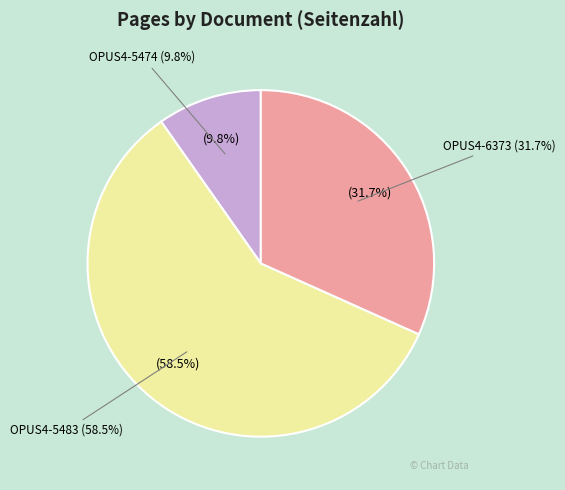

What is the ratio of the value at OPUS4-5474 to the value at OPUS4-5483?

0.2